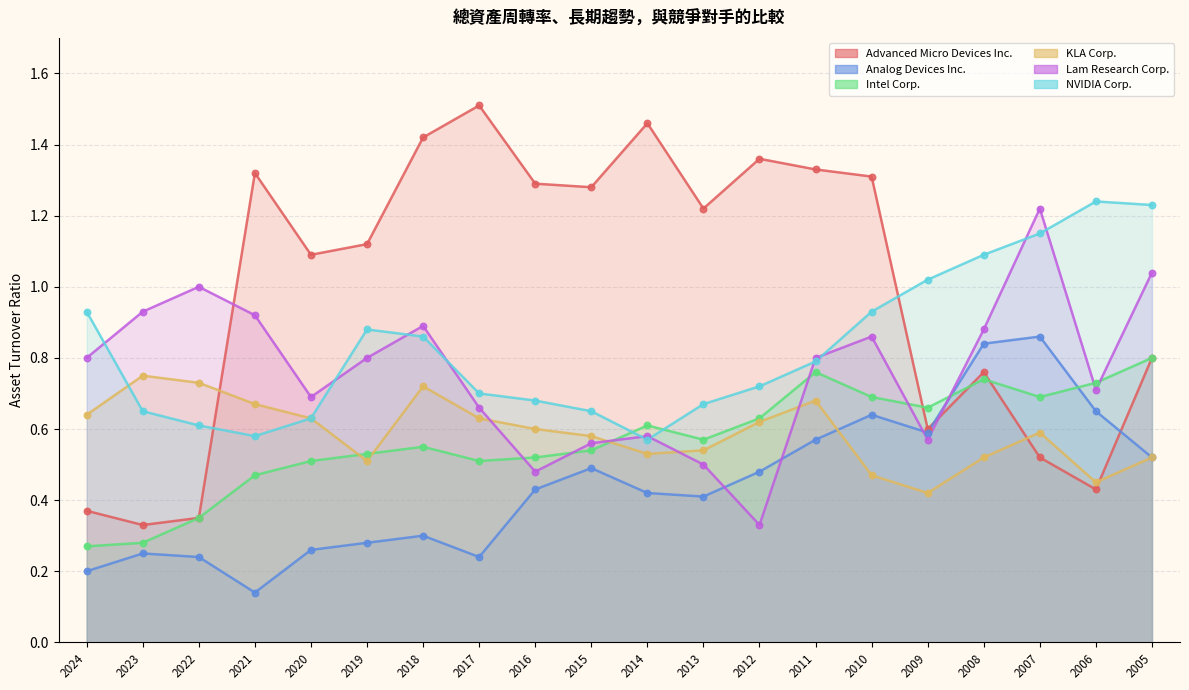

Which series has the widest spread of Y values?

Advanced Micro Devices Inc.